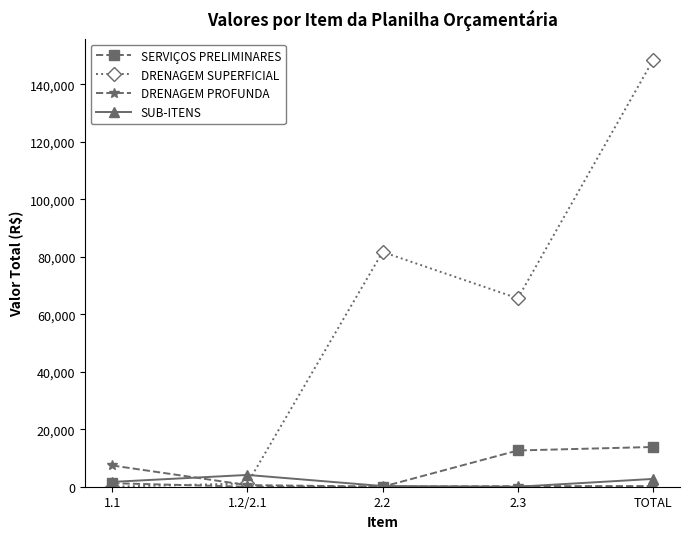

True or false: DRENAGEM SUPERFICIAL has more than 2 interior local peaks.

False